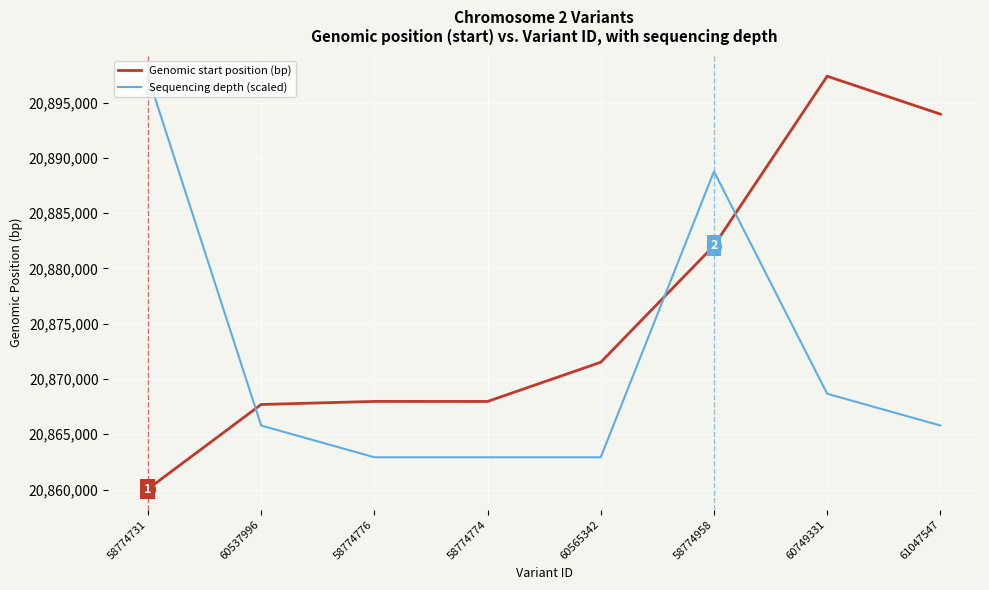

At how many categories does at least one series exceed 20876766?

4